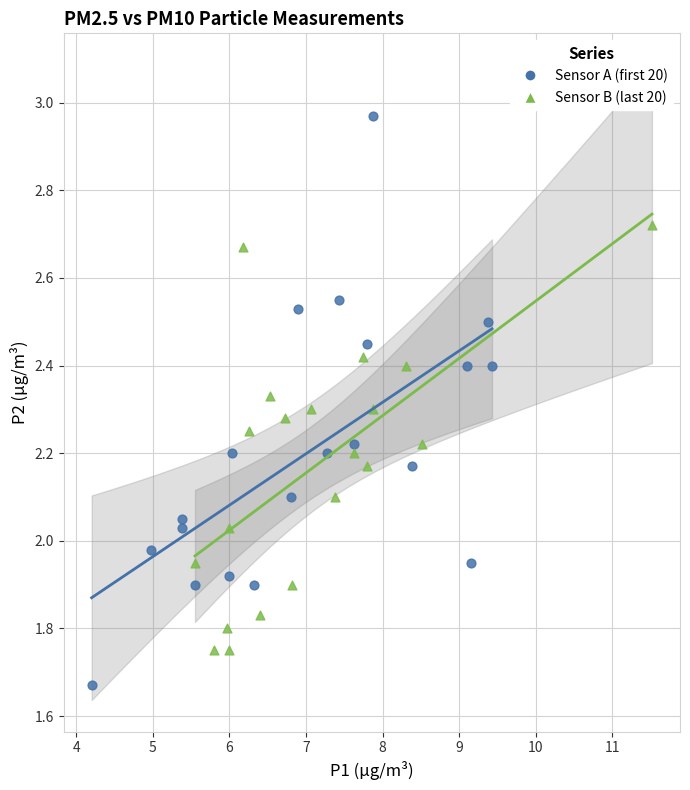

Which series contains the lowest Y value?

Sensor A (first 20)